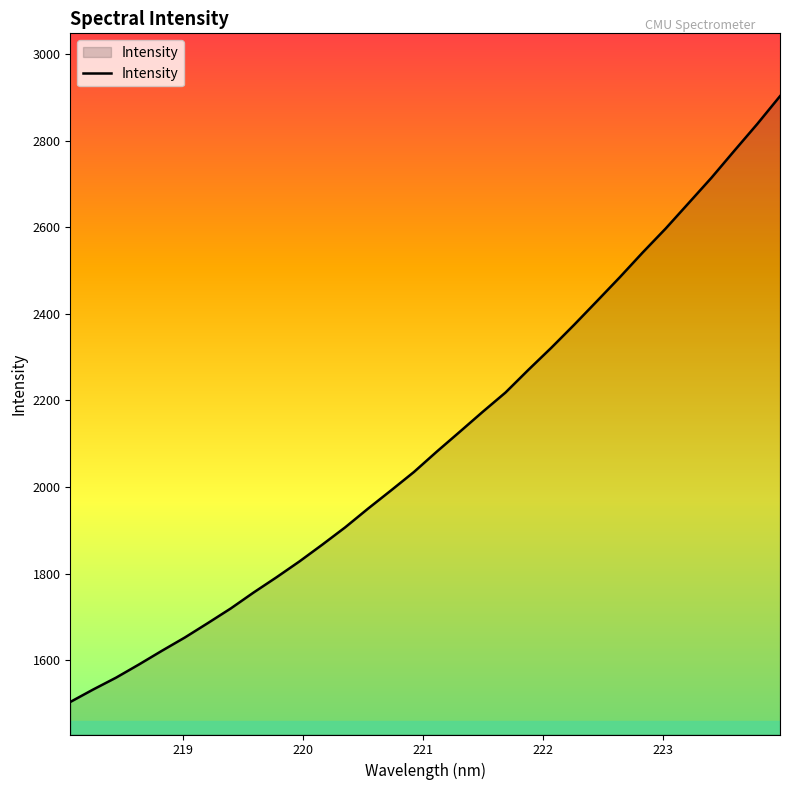

What is the maximum value shown in the chart?

2902.7